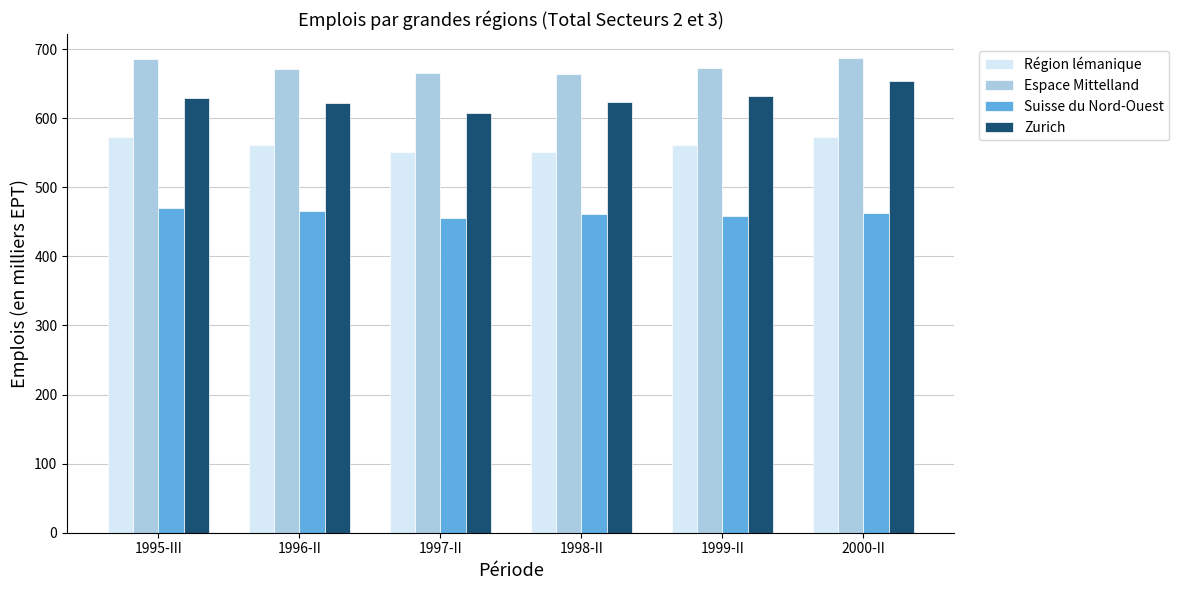

What is the total value across all series at 2000-II?

2376.8